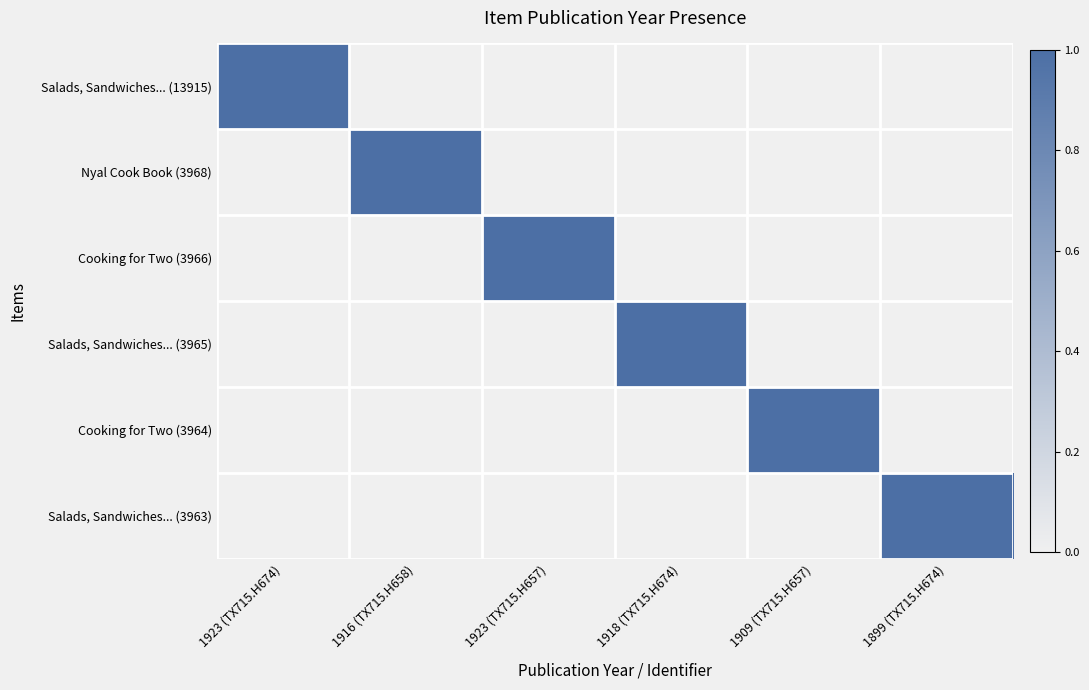

Reading left to right, transcribe all the data shown in this chart.

Salads, Sandwiches... (13915): 1923 (TX715.H674)=1	1916 (TX715.H658)=0	1923 (TX715.H657)=0	1918 (TX715.H674)=0	1909 (TX715.H657)=0	1899 (TX715.H674)=0
Nyal Cook Book (3968): 1923 (TX715.H674)=0	1916 (TX715.H658)=1	1923 (TX715.H657)=0	1918 (TX715.H674)=0	1909 (TX715.H657)=0	1899 (TX715.H674)=0
Cooking for Two (3966): 1923 (TX715.H674)=0	1916 (TX715.H658)=0	1923 (TX715.H657)=1	1918 (TX715.H674)=0	1909 (TX715.H657)=0	1899 (TX715.H674)=0
Salads, Sandwiches... (3965): 1923 (TX715.H674)=0	1916 (TX715.H658)=0	1923 (TX715.H657)=0	1918 (TX715.H674)=1	1909 (TX715.H657)=0	1899 (TX715.H674)=0
Cooking for Two (3964): 1923 (TX715.H674)=0	1916 (TX715.H658)=0	1923 (TX715.H657)=0	1918 (TX715.H674)=0	1909 (TX715.H657)=1	1899 (TX715.H674)=0
Salads, Sandwiches... (3963): 1923 (TX715.H674)=0	1916 (TX715.H658)=0	1923 (TX715.H657)=0	1918 (TX715.H674)=0	1909 (TX715.H657)=0	1899 (TX715.H674)=1